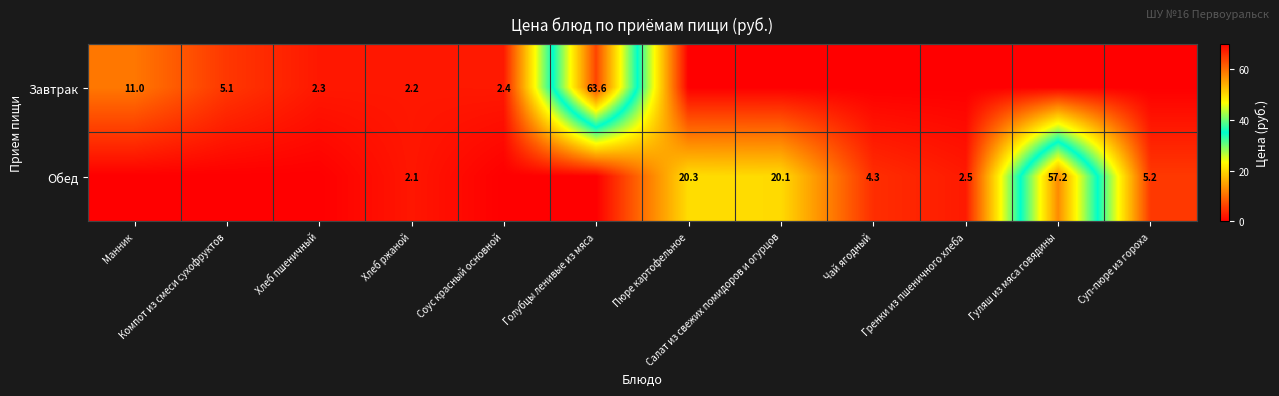

Is the value of Обед at Гренки из пшеничного хлеба greater than the value of Завтрак at Манник?

No